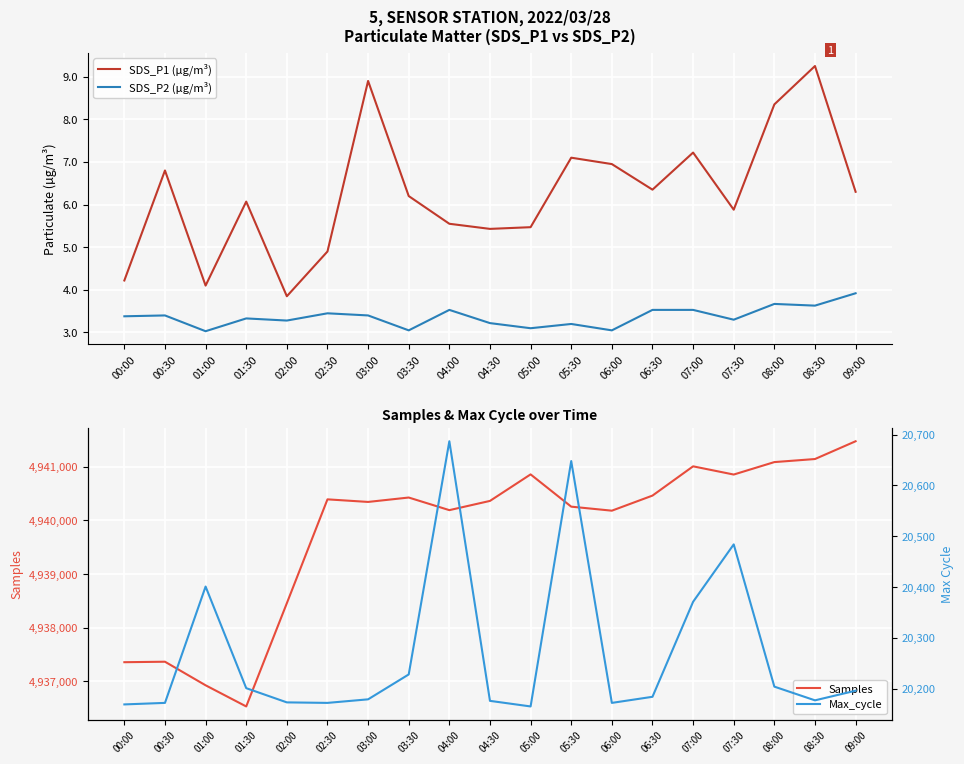

True or false: Max_cycle and SDS_P2 (µg/m³) intersect in this chart.

False